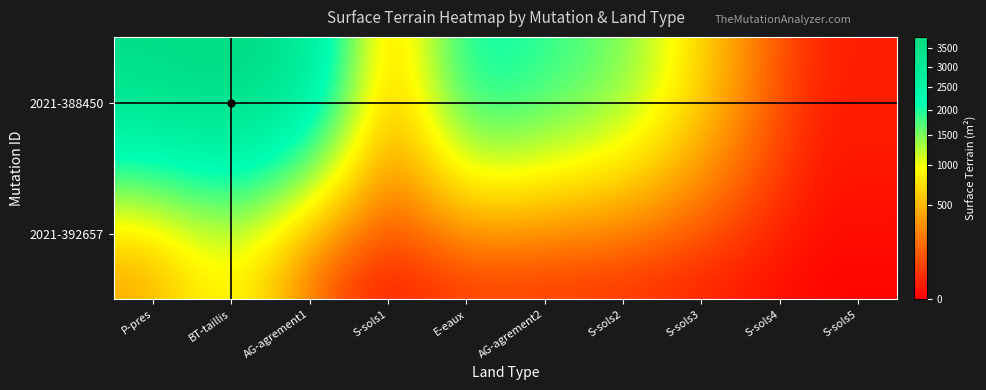

Reading left to right, list all the values displayed in this chart.

2021-388450: P-pres=3554	BT-taillis=3829	AG-agrement1=3218	S-sols1=61	E-eaux=2329	AG-agrement2=1935	S-sols2=1595	S-sols3=619	S-sols4=19	S-sols5=16
2021-392657: P-pres=328	BT-taillis=1038	AG-agrement1=0	S-sols1=0	E-eaux=0	AG-agrement2=0	S-sols2=0	S-sols3=0	S-sols4=0	S-sols5=0